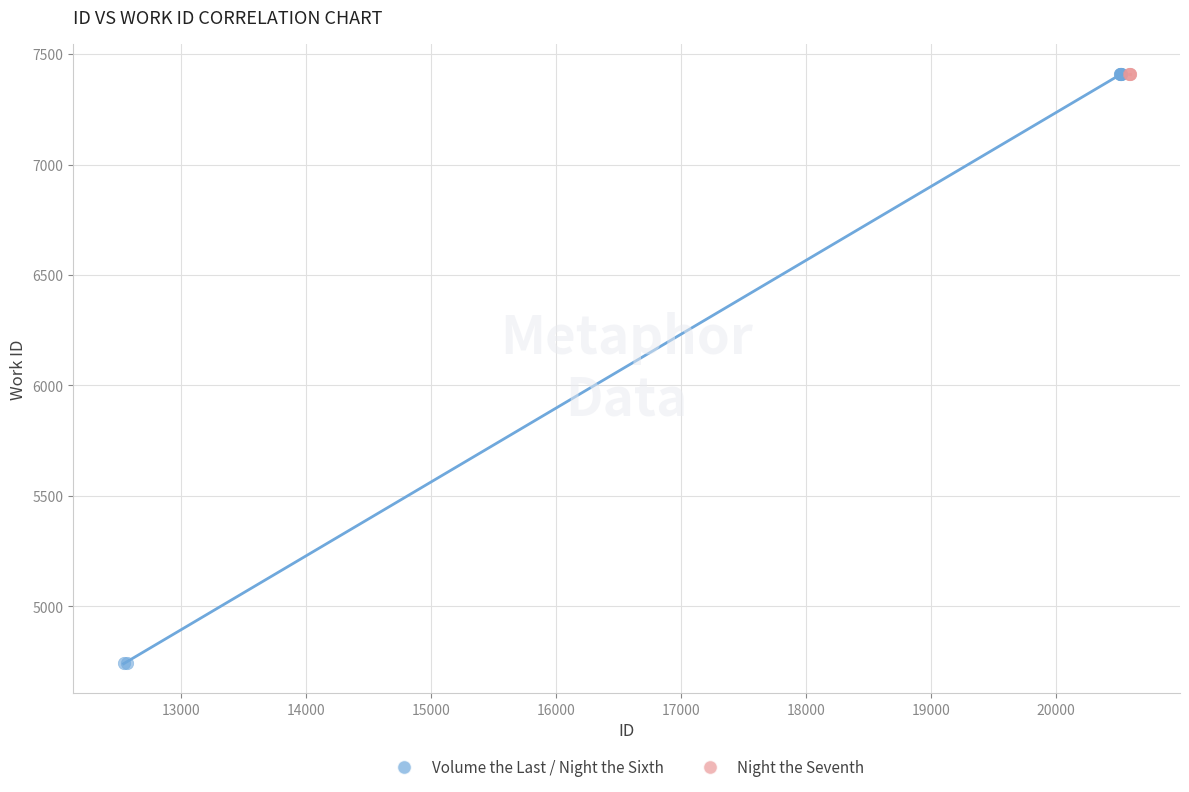

Which series reaches the minimum Y coordinate?

Volume the Last / Night the Sixth